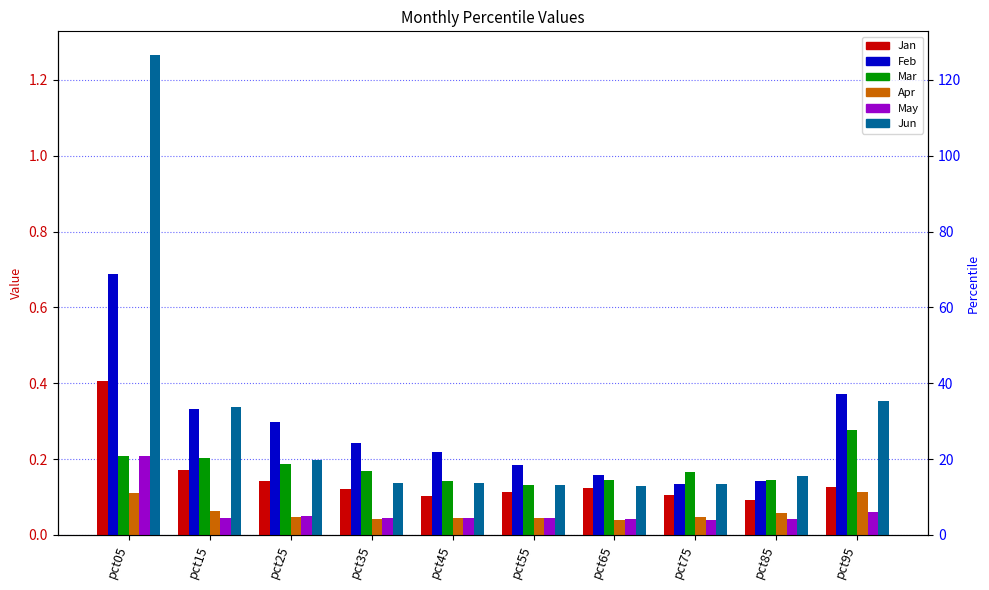

Rank the series by their maximum value, from lowest to highest.

Apr, May, Mar, Jan, Feb, Jun